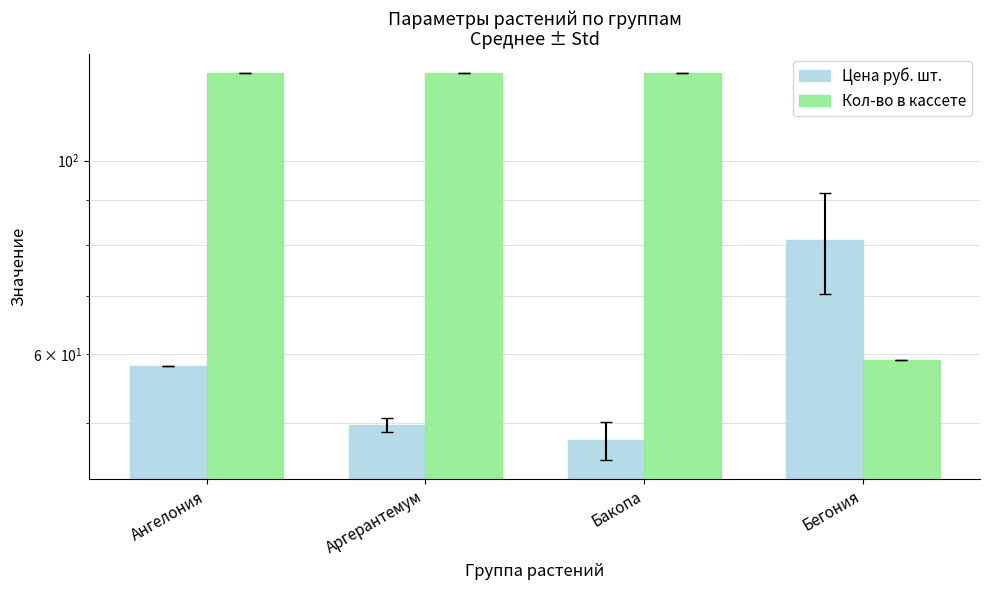

What is the value of the Кол-во в кассете bar at the 2nd from the left?

126.0